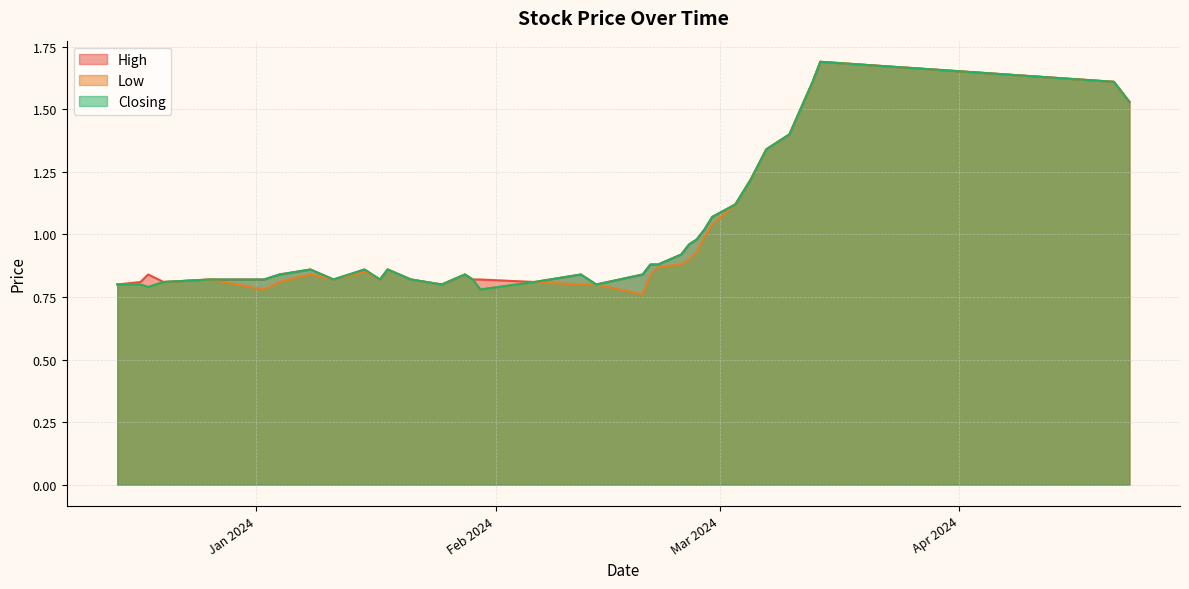

What is the sum of the Low values at 17/01/2024 and 29/02/2024?

1.9